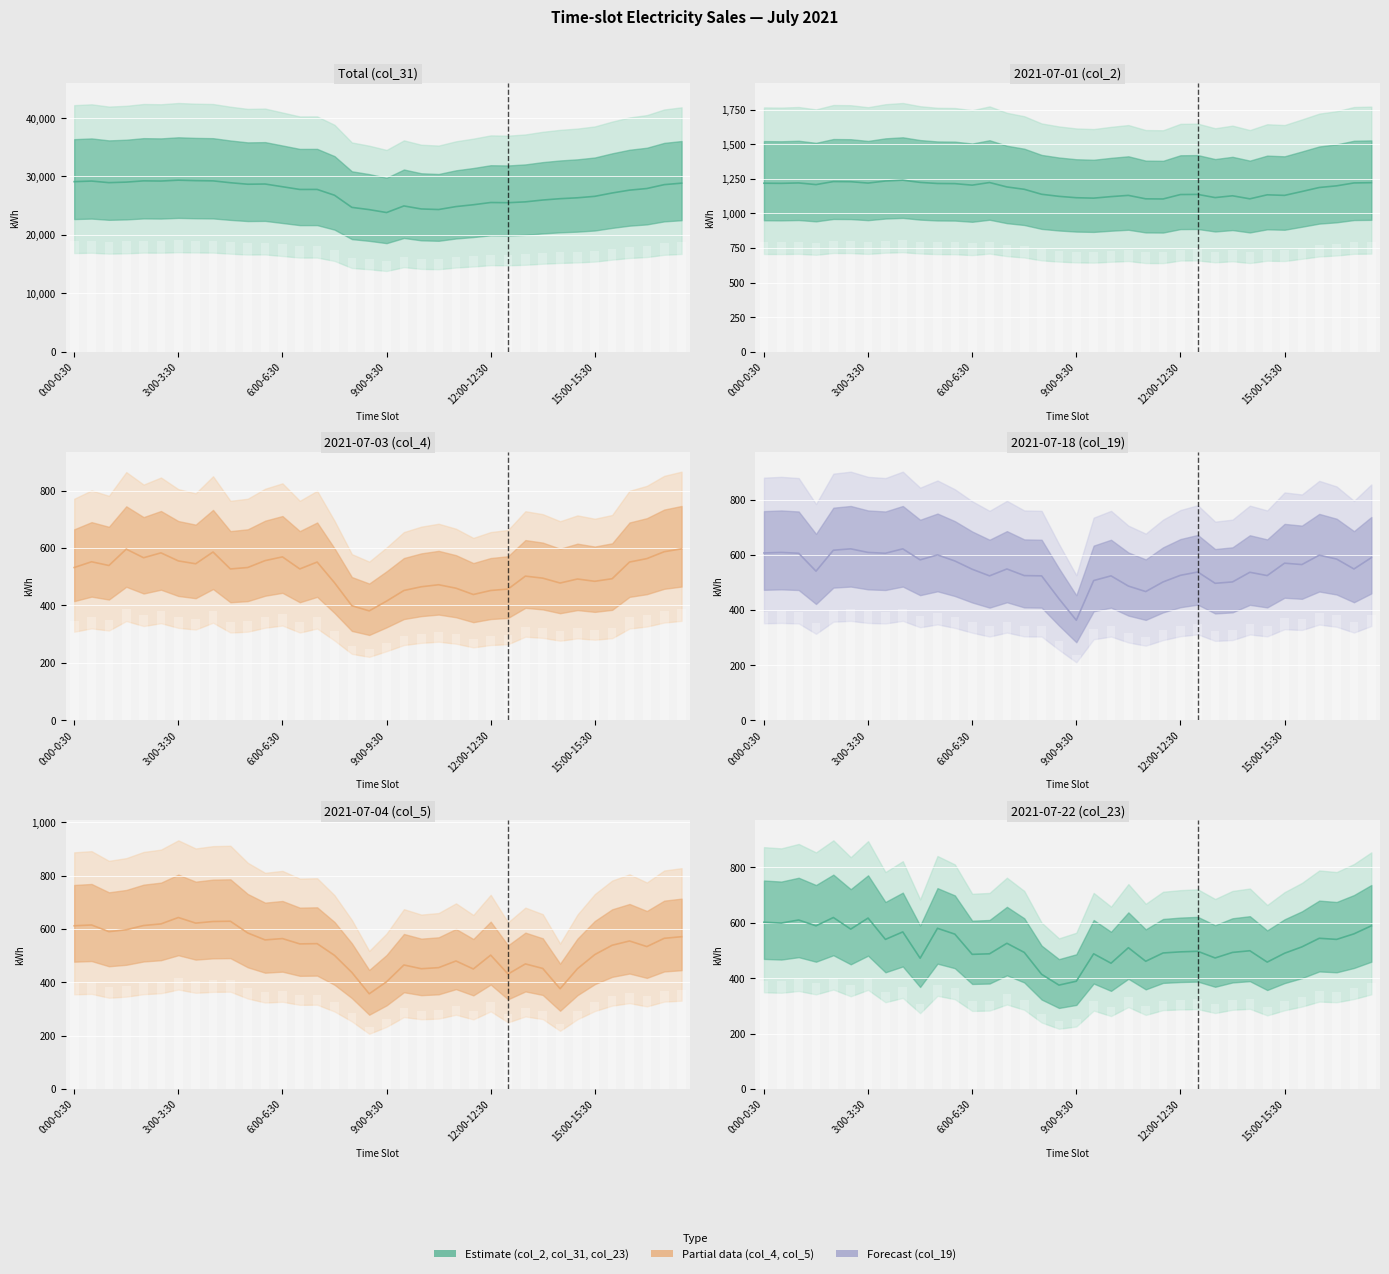

What is the difference between the maximum and minimum values in the col_2 (2021-07-01) series?

136